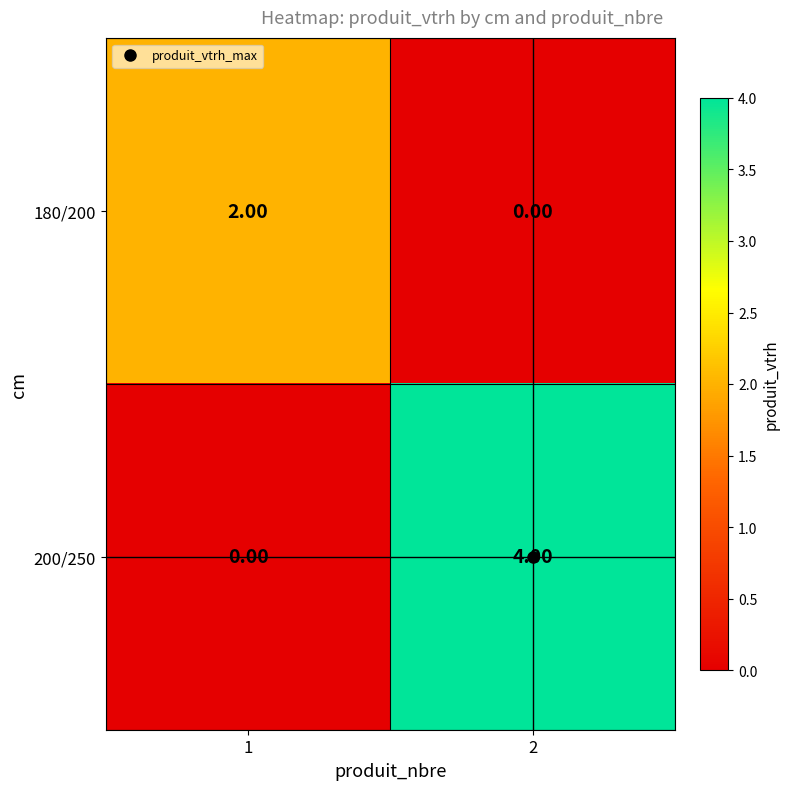

At how many categories does at least one series exceed 0?

2